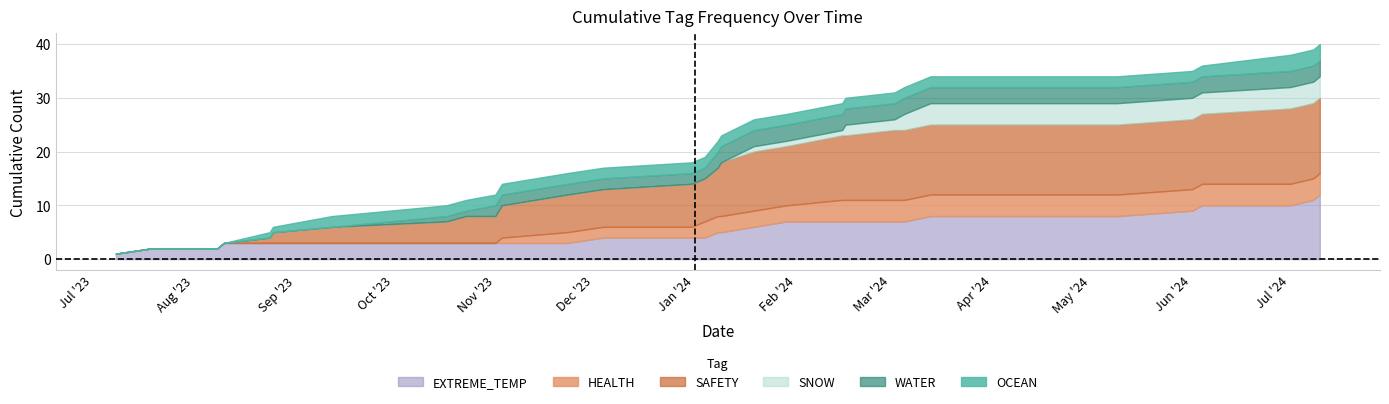

What position from the left is 2024-01-09?

17